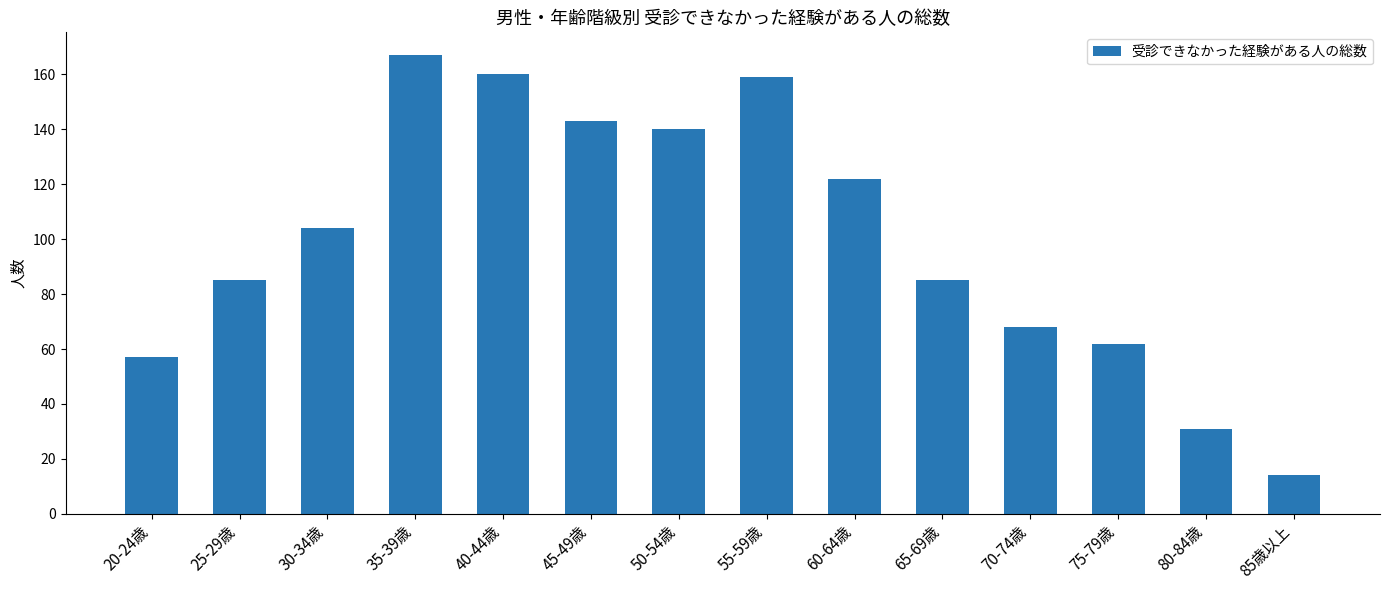

Reading left to right, extract all data points from this chart.

20-24歳=57	25-29歳=85	30-34歳=104	35-39歳=167	40-44歳=160	45-49歳=143	50-54歳=140	55-59歳=159	60-64歳=122	65-69歳=85	70-74歳=68	75-79歳=62	80-84歳=31	85歳以上=14